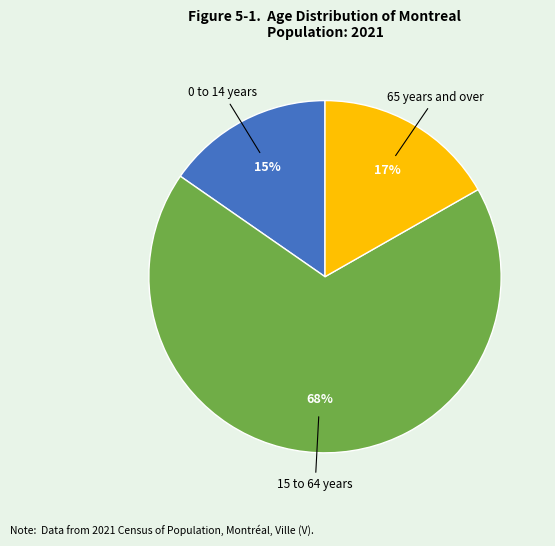

To the nearest percent, what percentage of the pie is 65 years and over?

17%